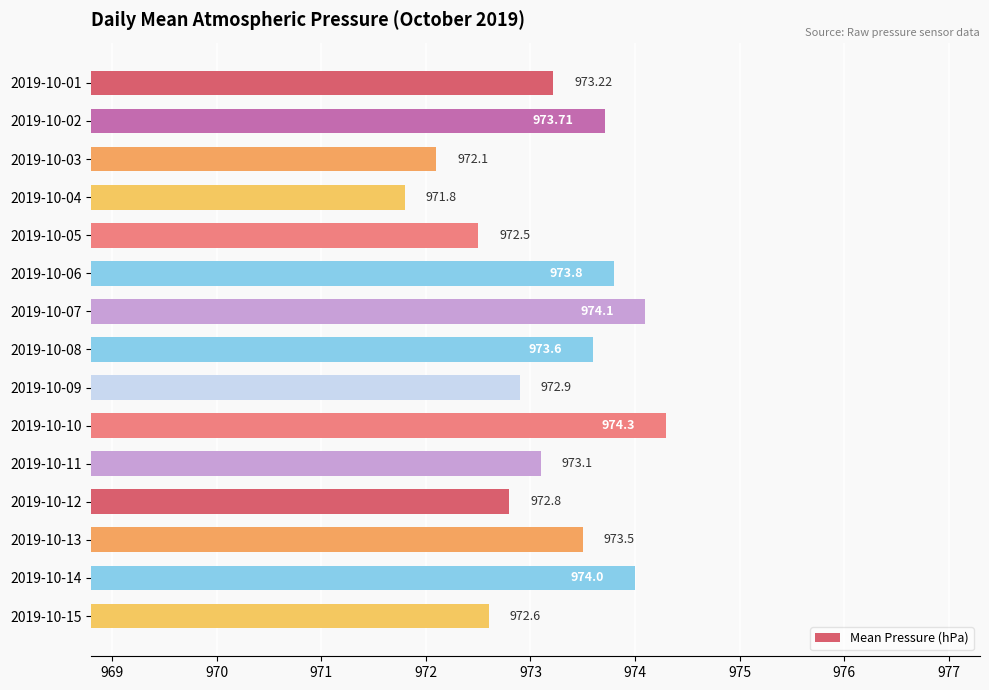

What is the difference between the second highest and minimum values?

2.3